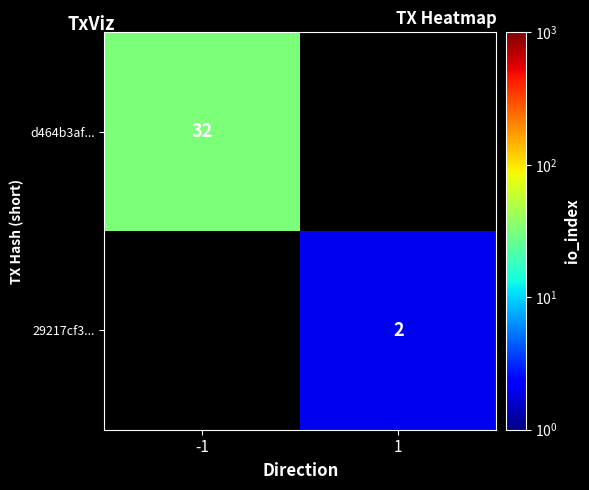

Is the value of 29217cf3... at 1 greater than the value of d464b3af... at -1?

No